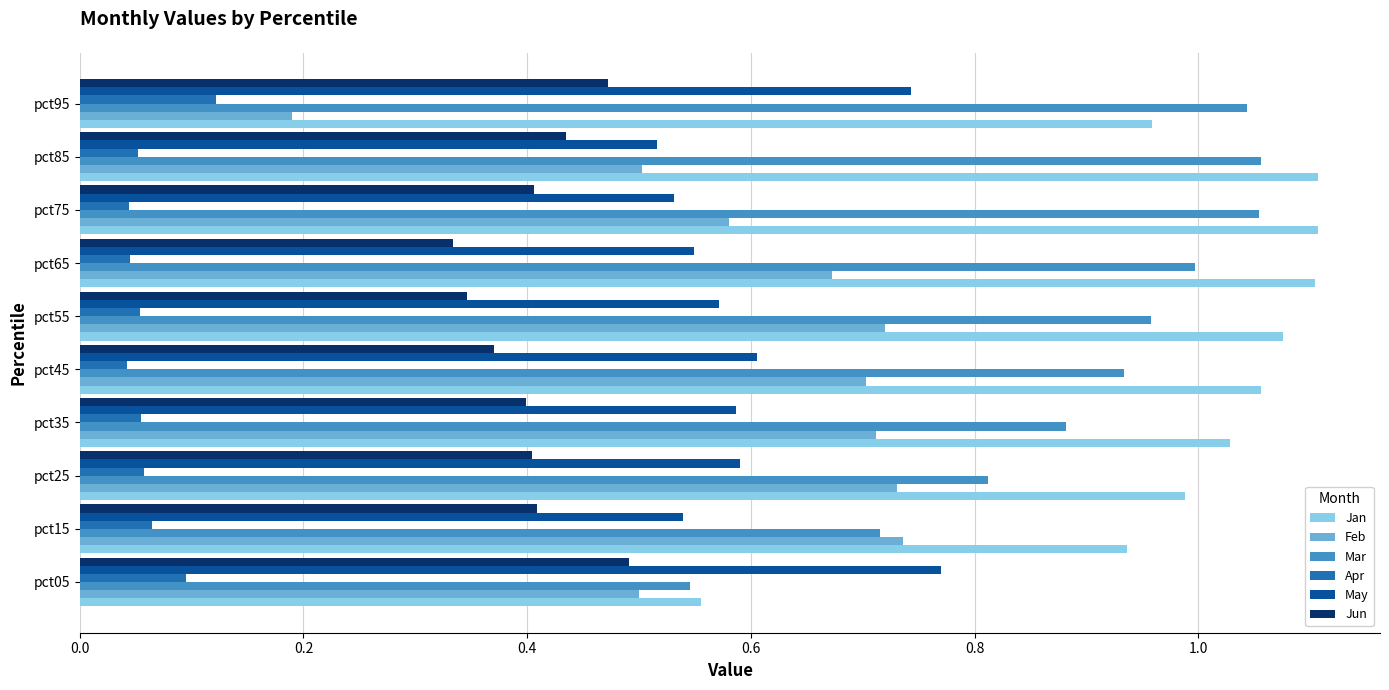

Which category has the lowest value in the Jan series?

pct05